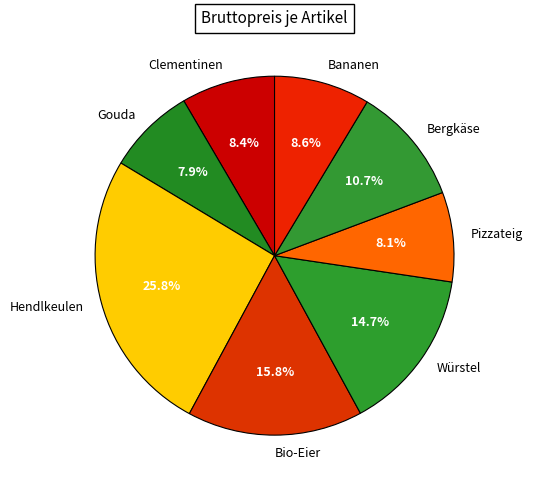

True or false: Bananen accounts for 16% of the total.

False